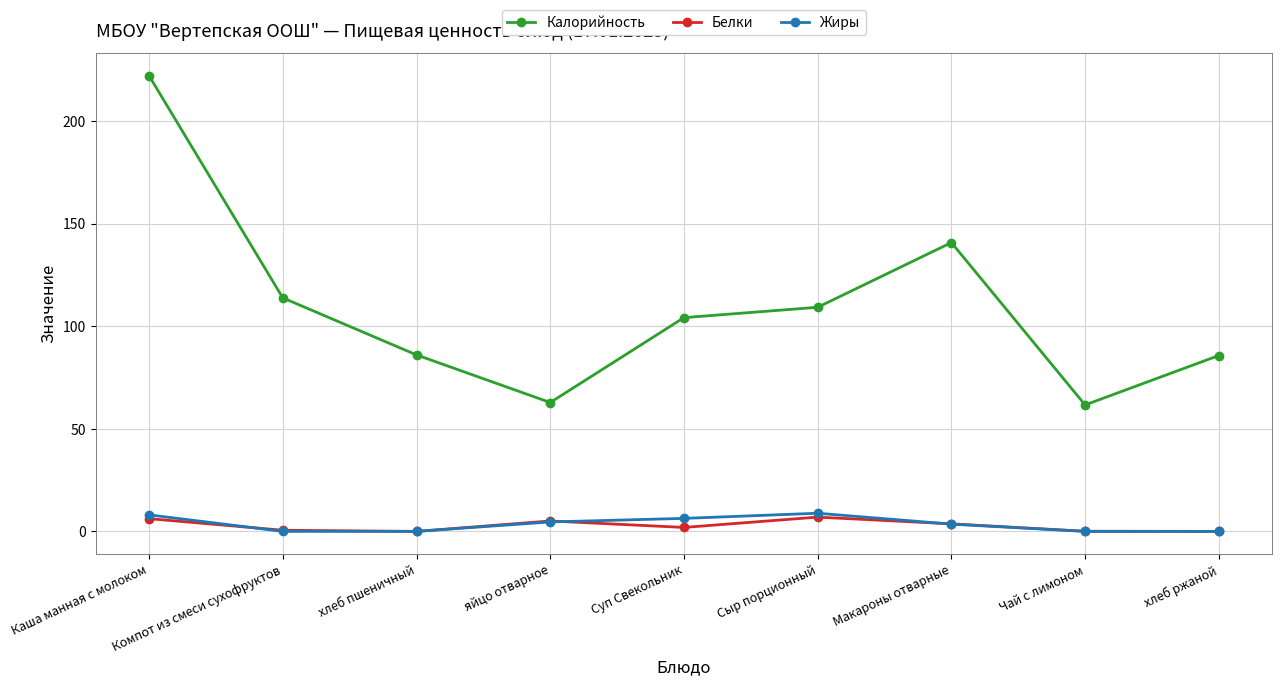

What is the spread (max minus min) of values at Сыр порционный?

102.2